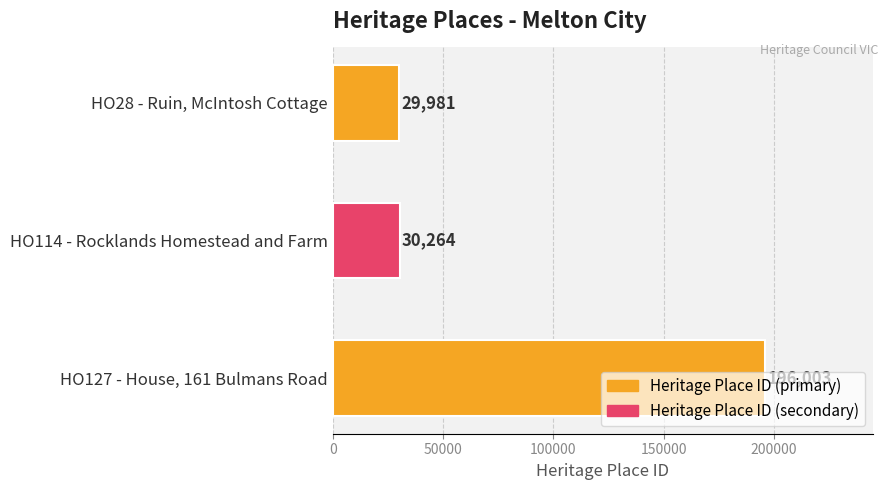

What is the sum of all values?

256248